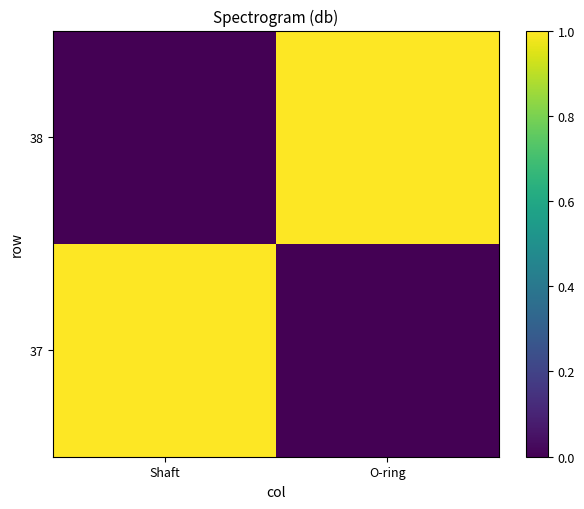

At which category is the sum across all series the highest?

Shaft